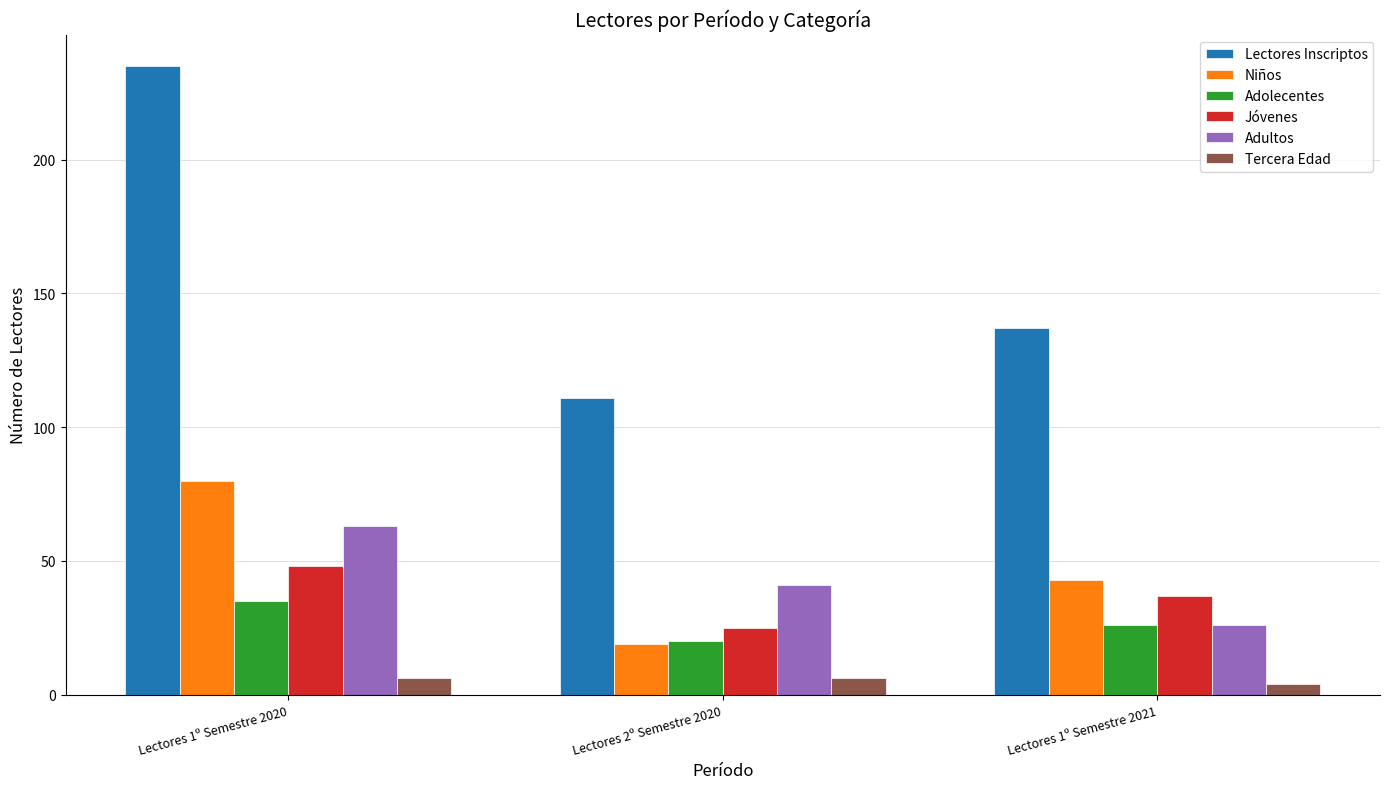

Is the value of Niños at Lectores 1º Semestre 2020 greater than the value of Adultos at Lectores 1º Semestre 2020?

Yes